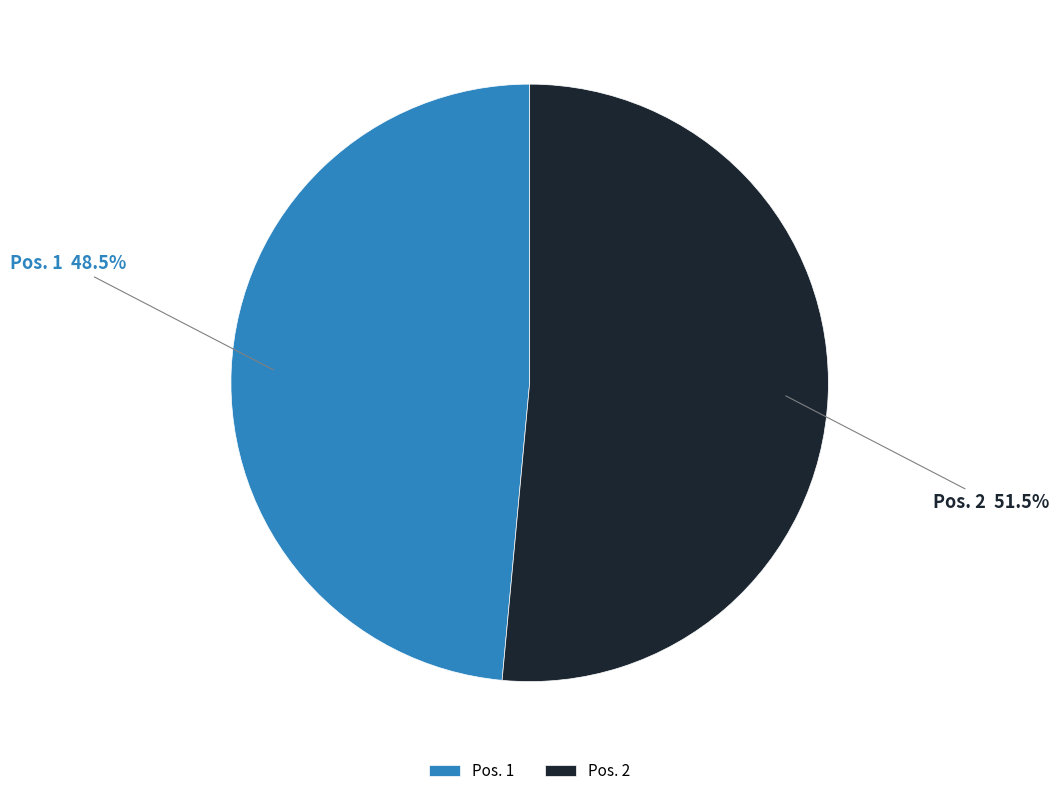

What is the largest slice in the pie chart?

Pos. 2